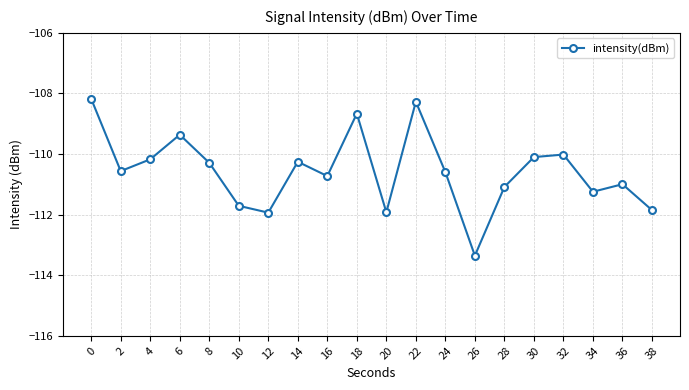

Where is the first local minimum?

2